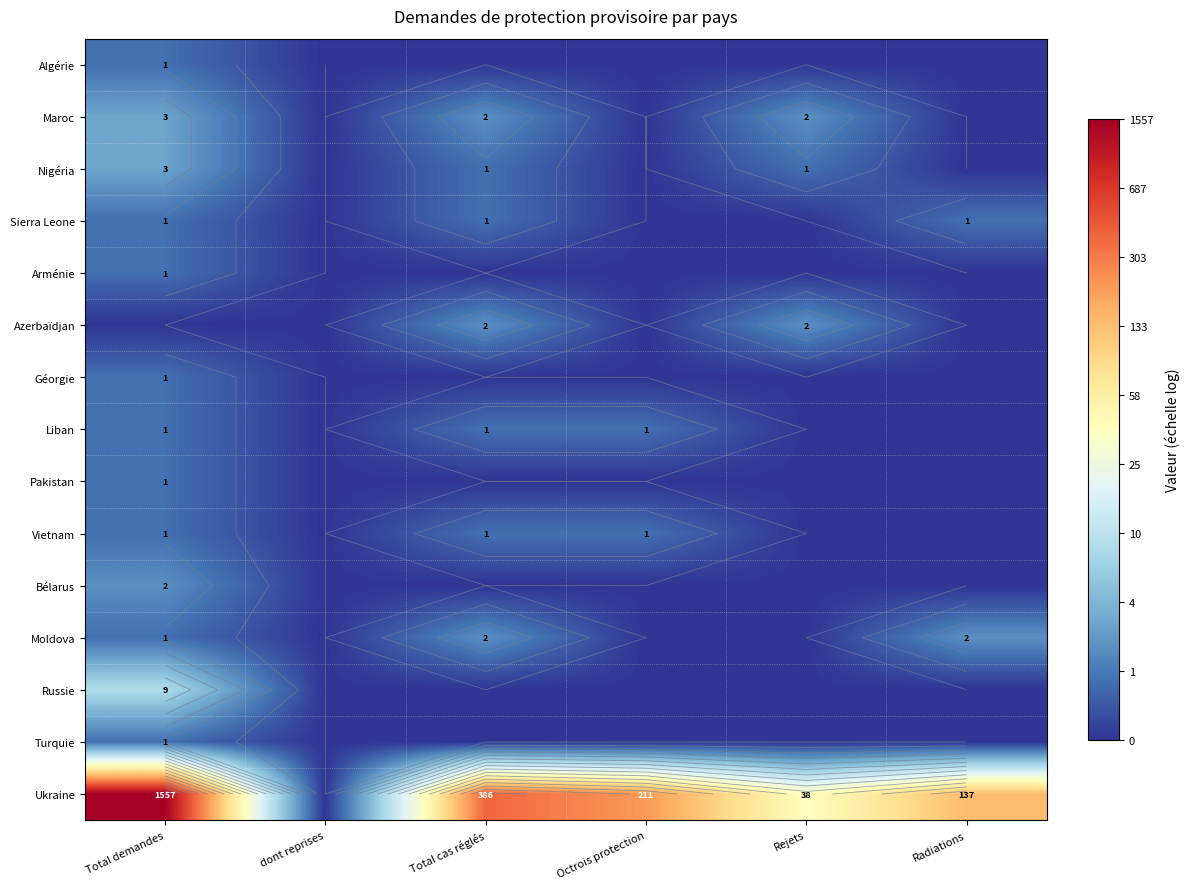

How many values in Sierra Leone are above zero?

3